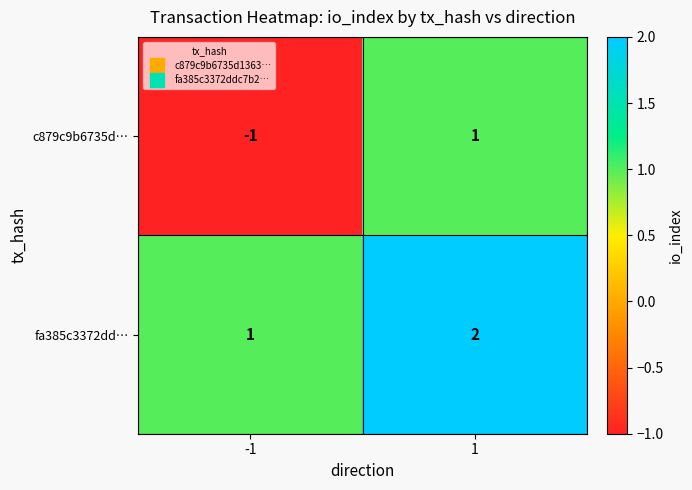

The c879c9b6735d… series shows 1 at 1. True or false?

True